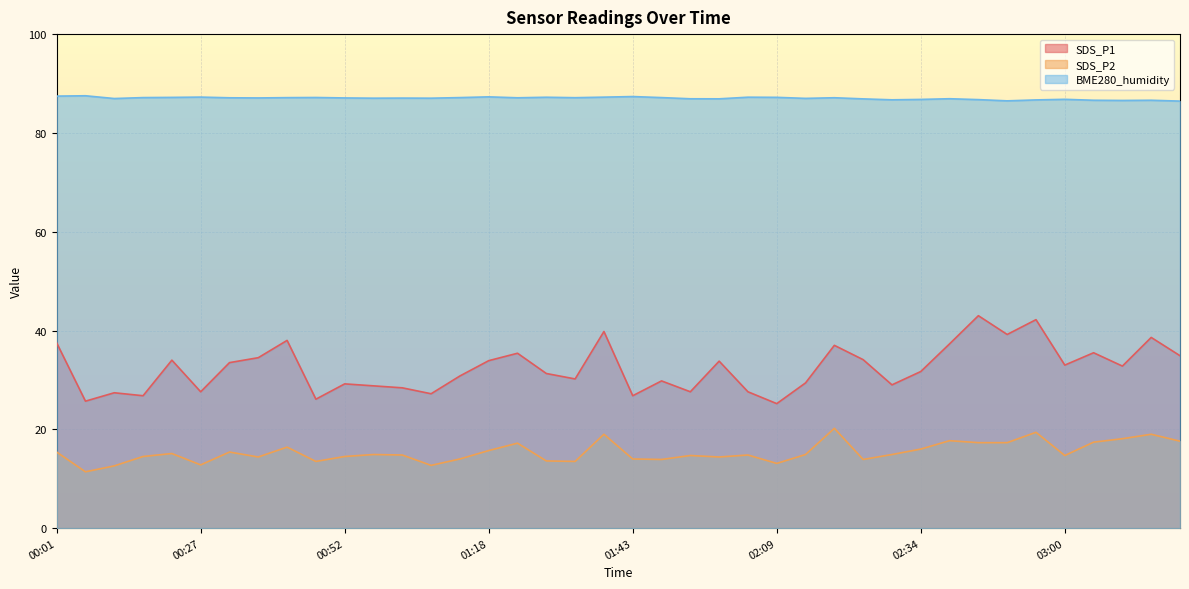

Is it true that SDS_P2 equals 14.5 at 00:52?

True